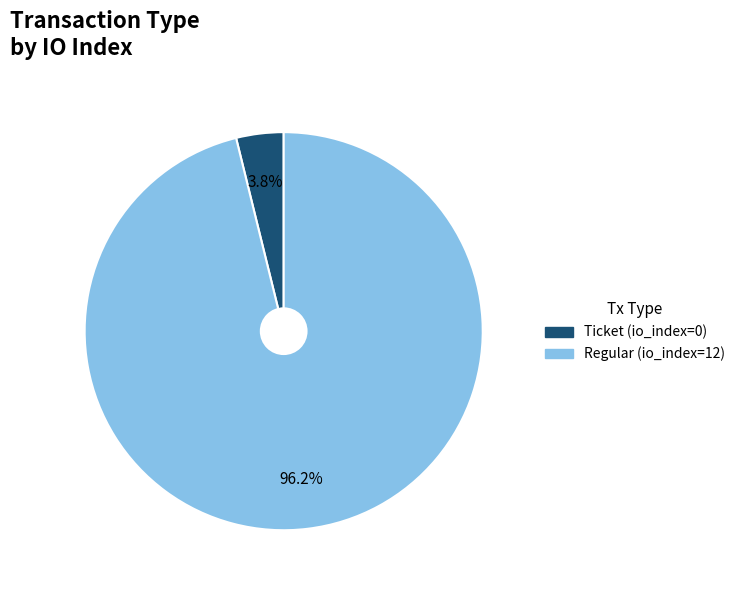

Rank the categories by value from lowest to highest.

Ticket, Regular